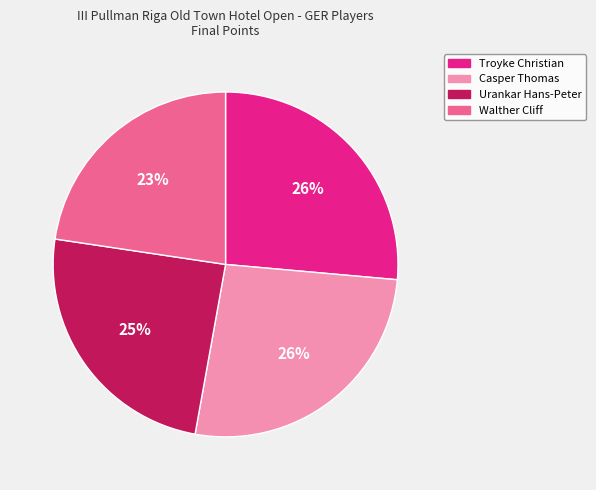

True or false: Casper Thomas accounts for 36% of the total.

False